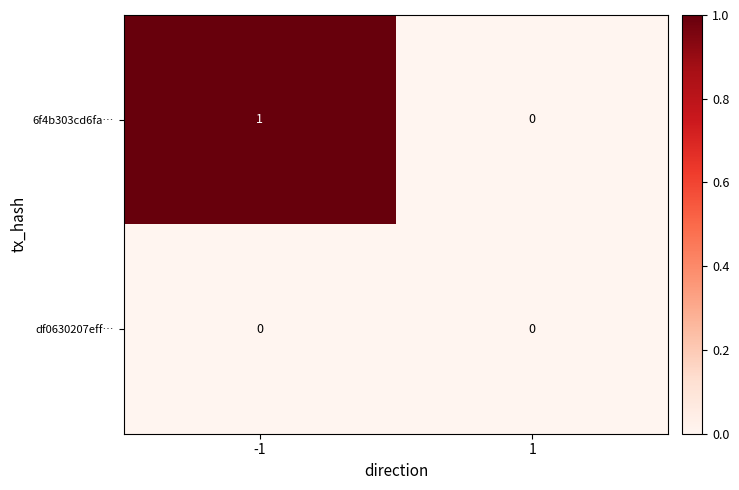

The 6f4b303cd6fa… series shows 0 at -1. True or false?

False